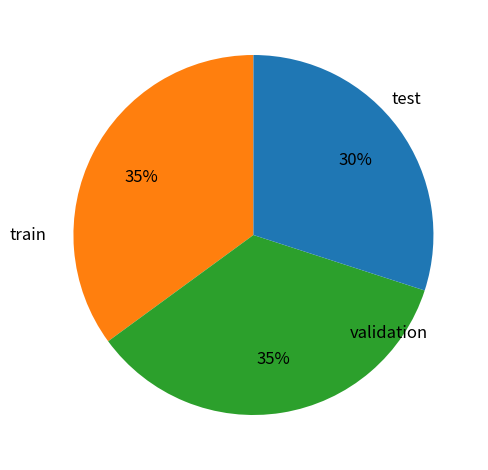

Is there a majority slice in this chart?

No